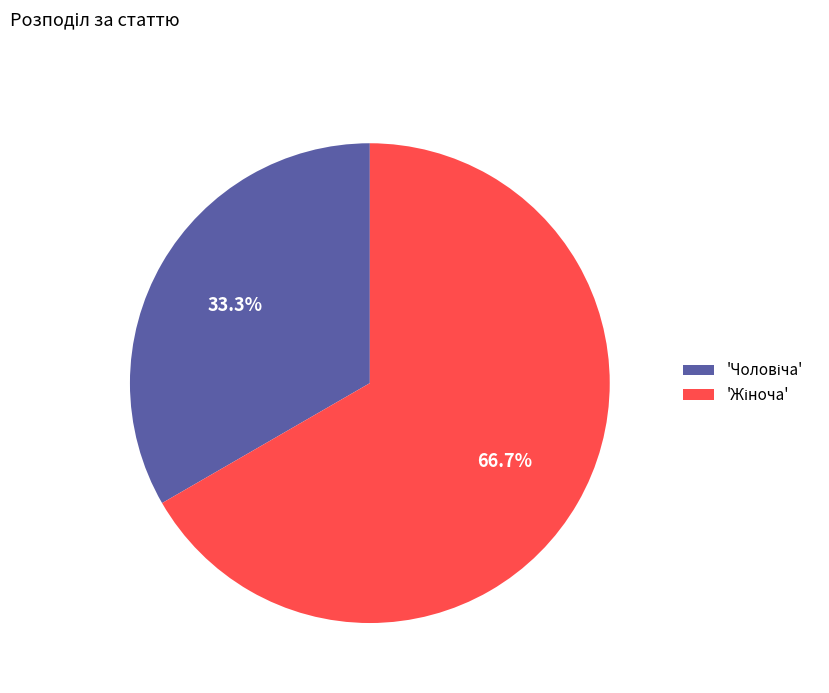

Is there a majority slice in this chart?

Yes